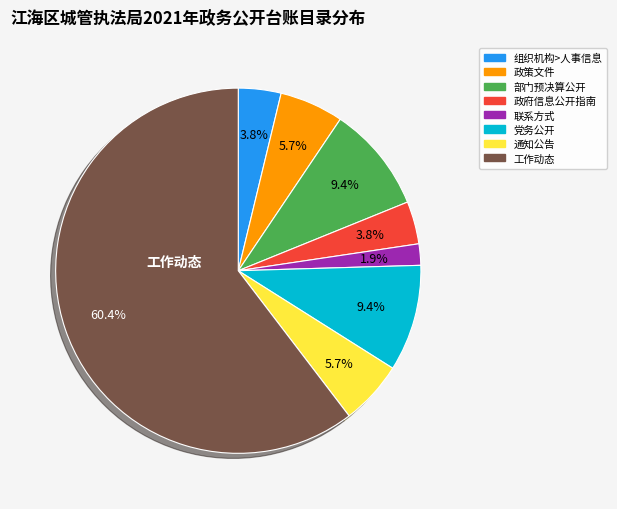

Do 党务公开 and 联系方式 together represent more than half of the pie?

No